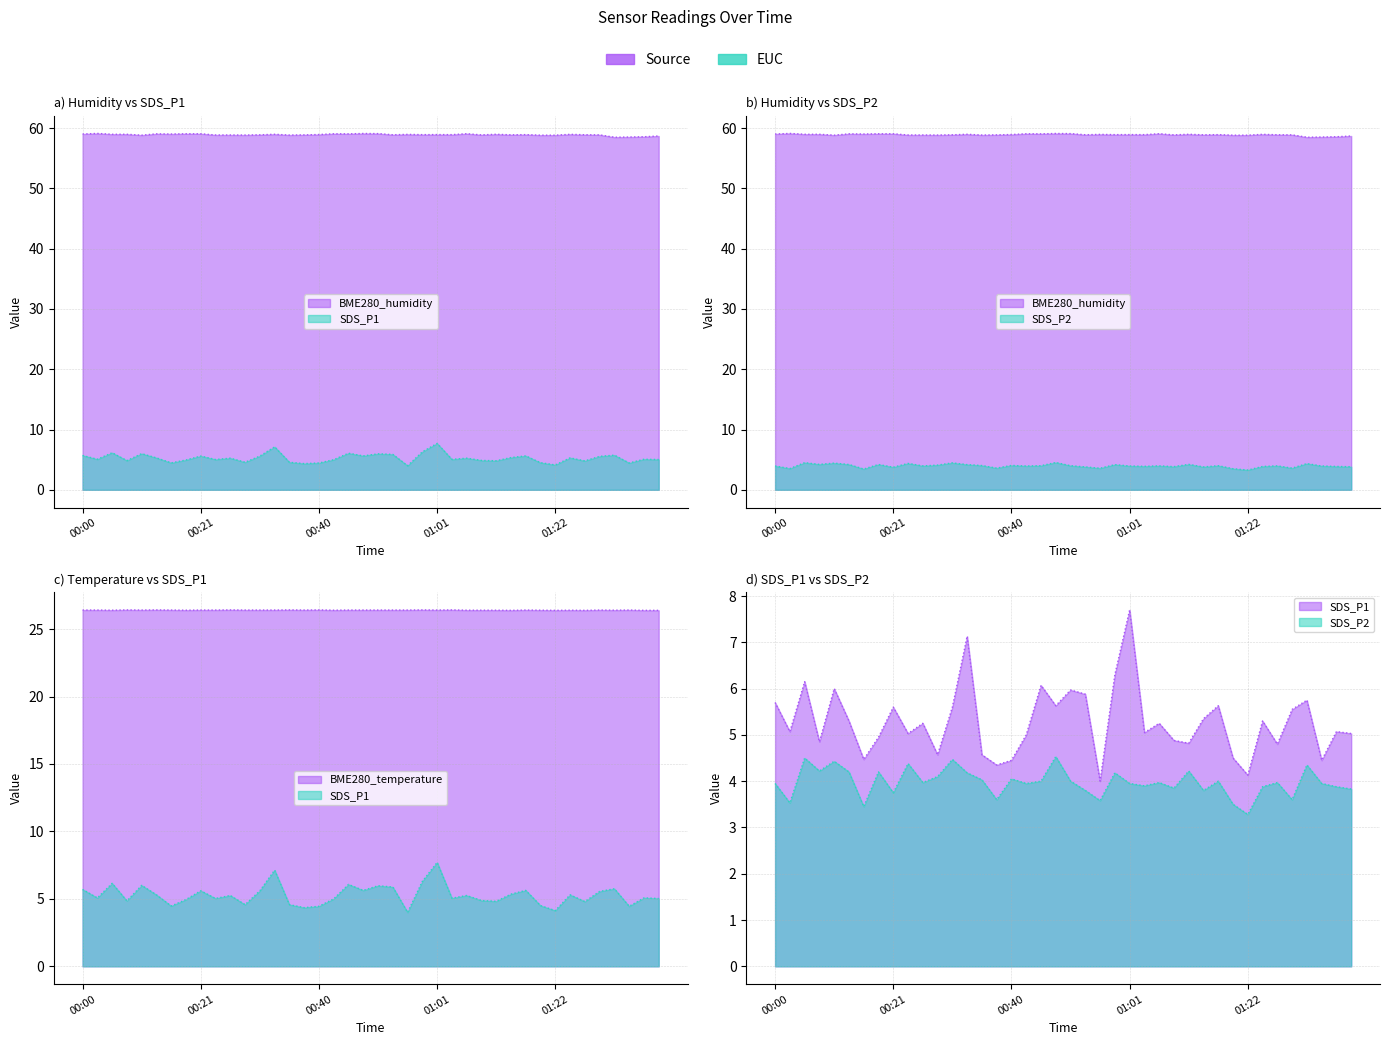

Is it true that BME280_humidity equals 58.5 at 01:32?

True